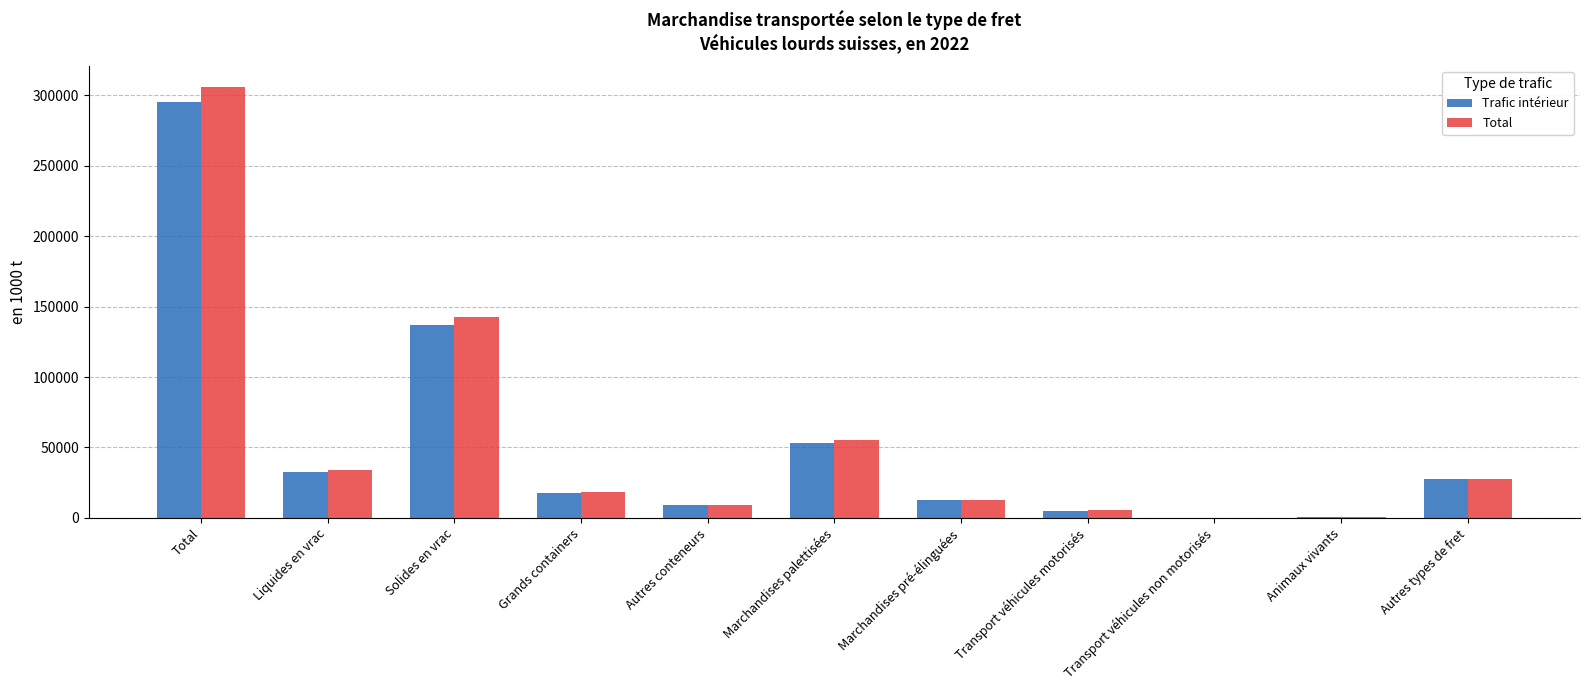

What is the sum of all Total values?

611156.5